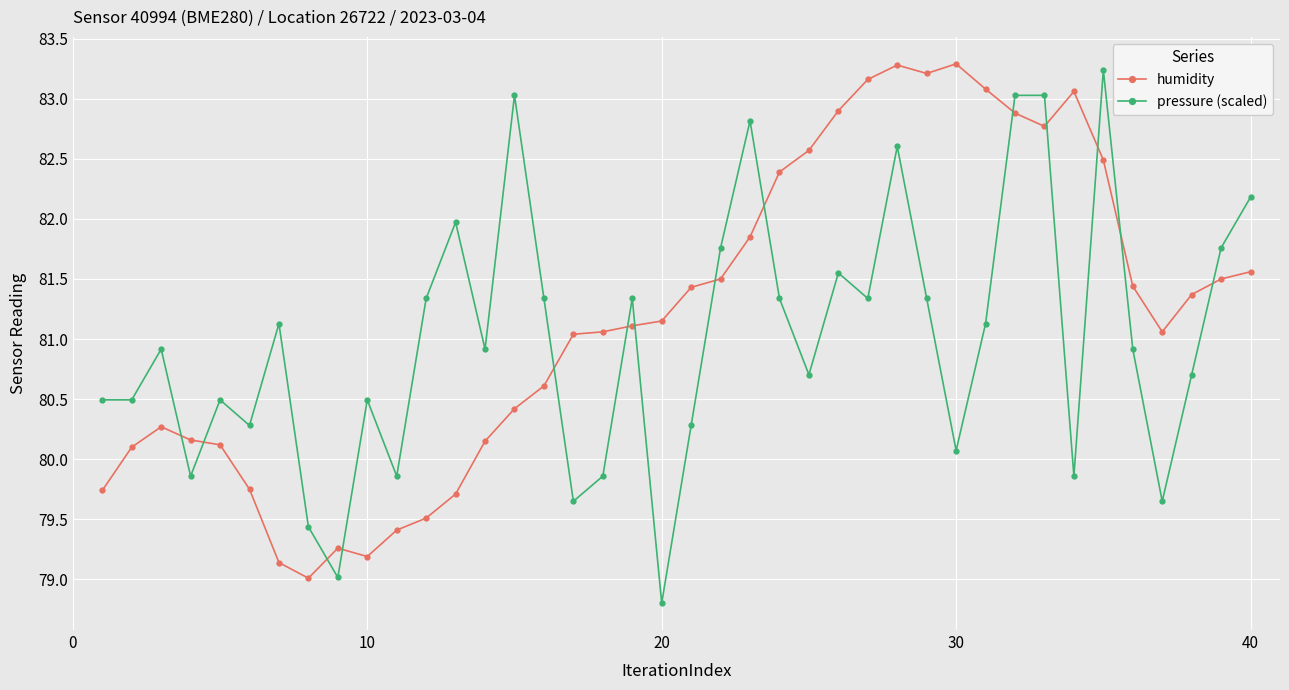

What is the value of the pressure (scaled) point at the 23rd from the left?

82.8